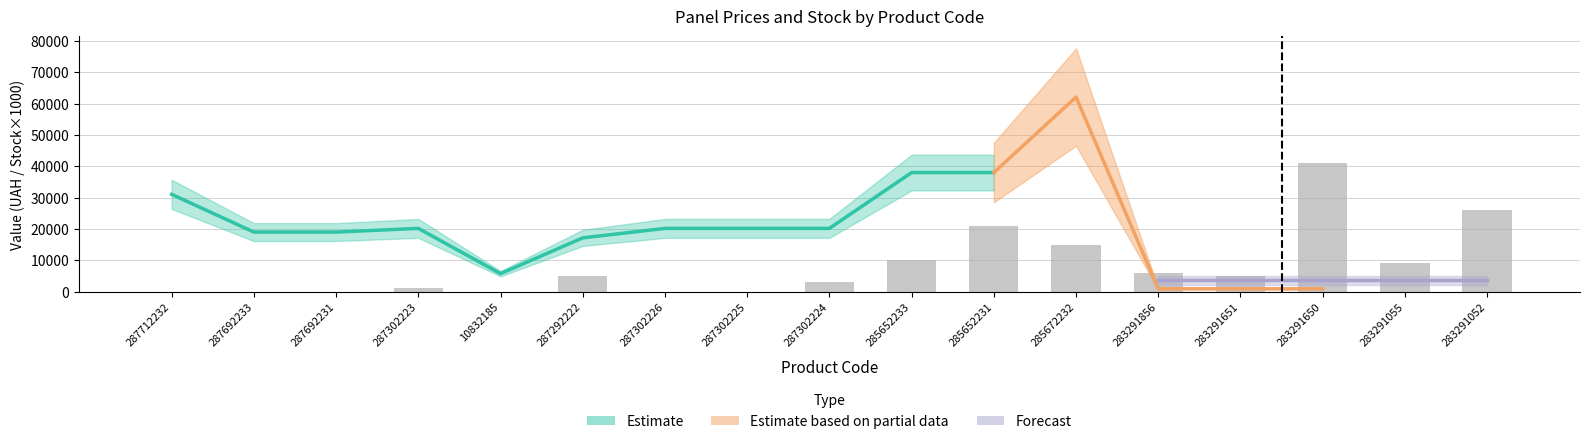

The Ціна series shows 30345.5 at 287692231. True or false?

False